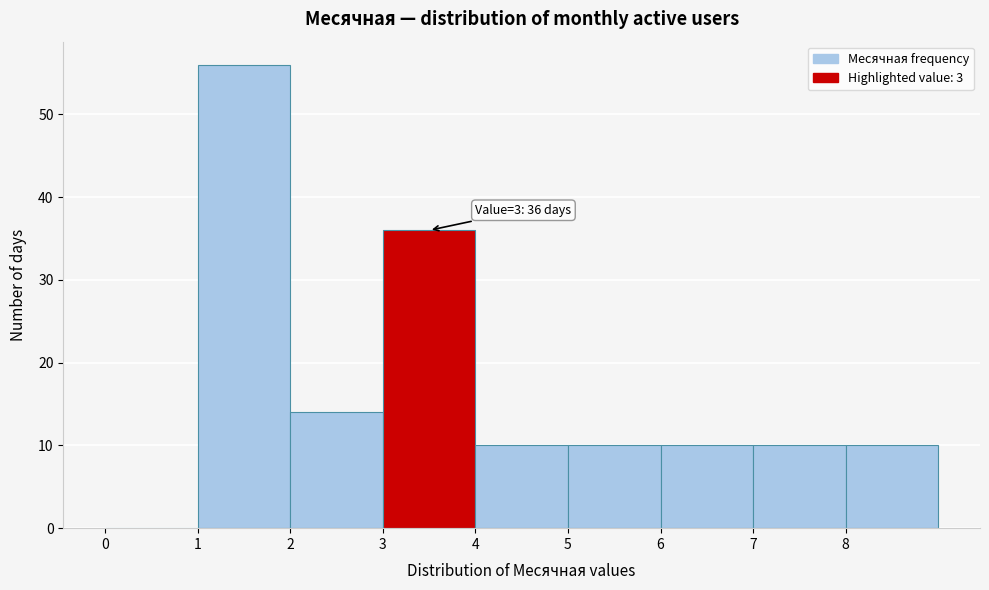

Over which range of the x-axis is the bar tallest?

1 to 2